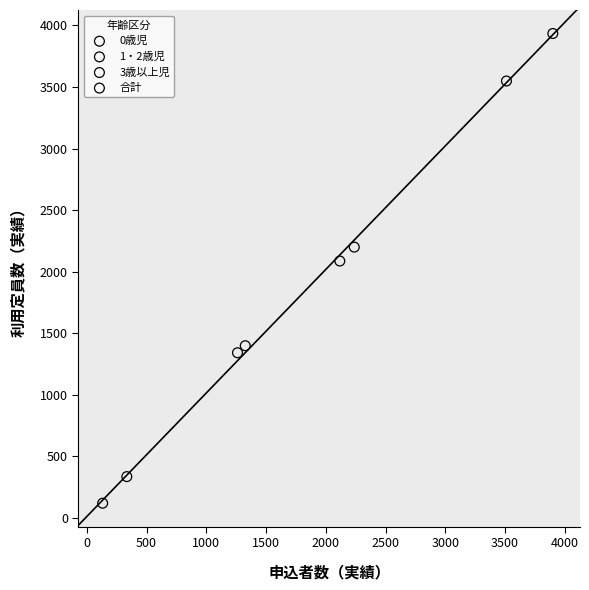

Which series has the widest spread of Y values?

合計